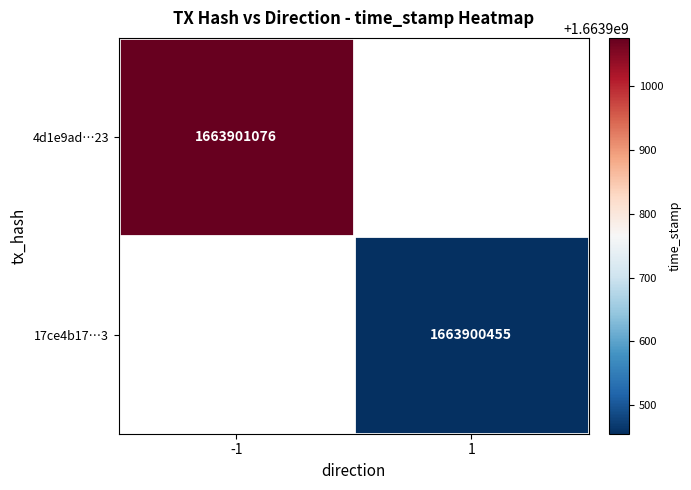

Reading left to right, list all the values displayed in this chart.

4d1e9ad10ebbc09ea25ca48811d0c3de685fd23: -1	1663901076
17ce4b17ad25484858ff872b18db0e0edc74f8d: 1	1663900455